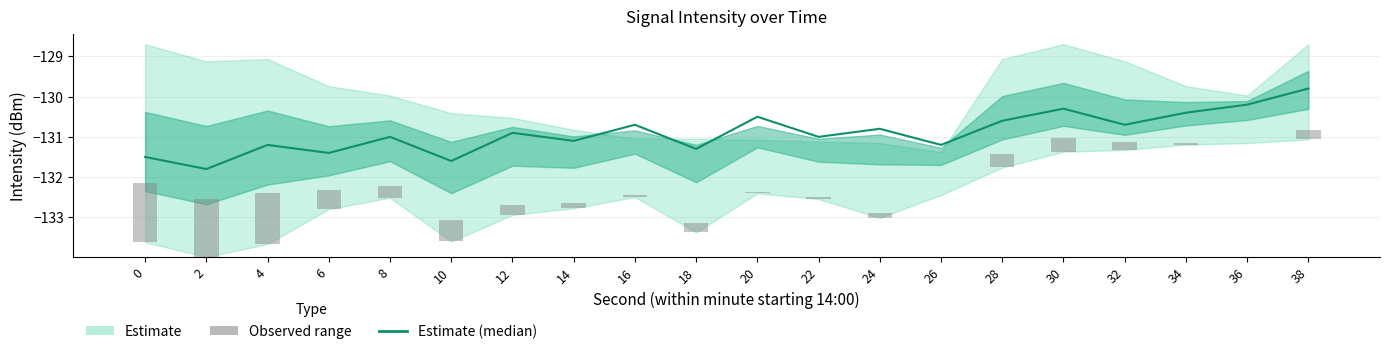

At which label is Estimate (median) closest to -130?

36